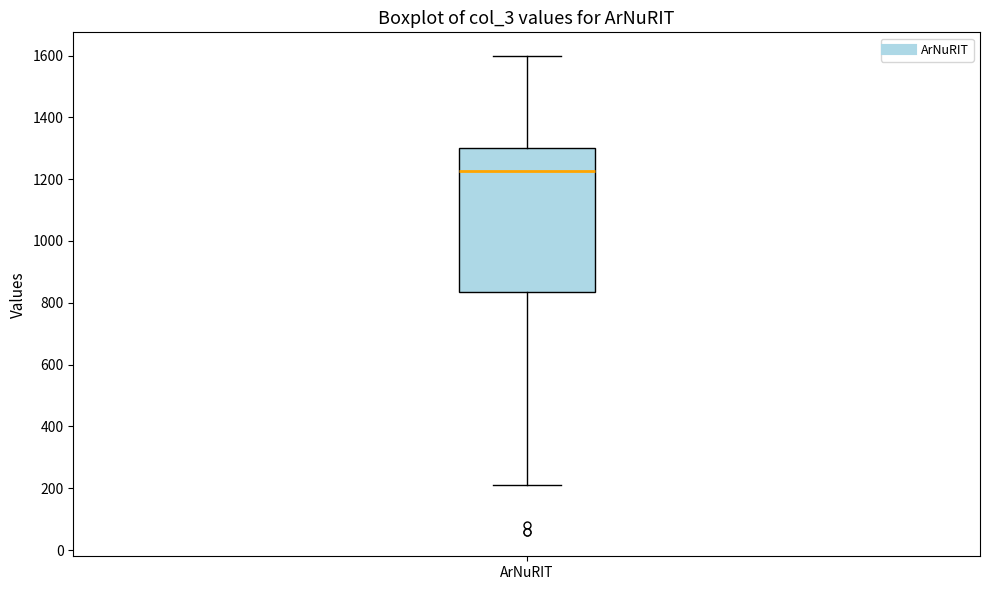

Read this box plot against the y-axis: the position of the median line, the range covered by the box, and the ends of both whiskers. The values are not printed on the chart, so give them approximately, as read against the axis.

median 1220, box 840 to 1300, whiskers 220 to 1600